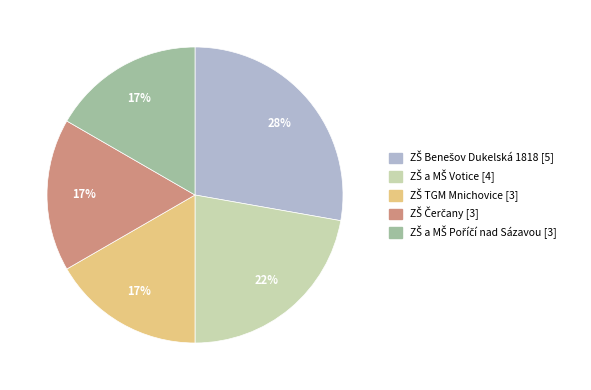

Does any single category account for the majority?

No